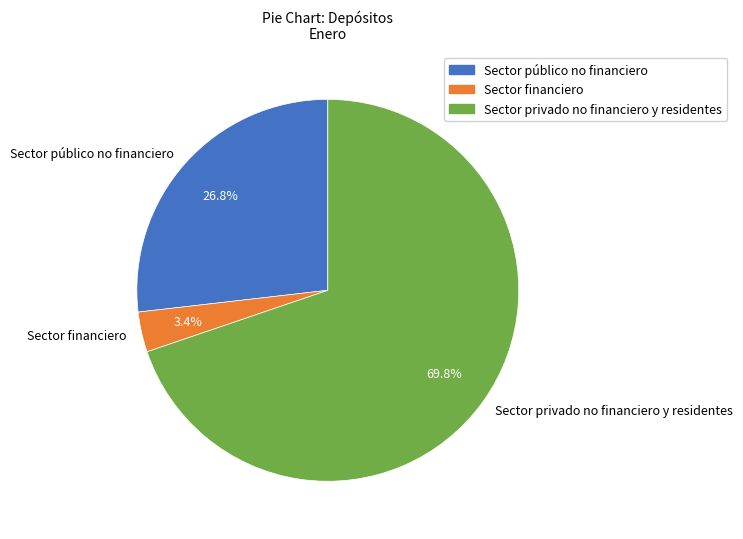

How many segments does this pie chart have?

3